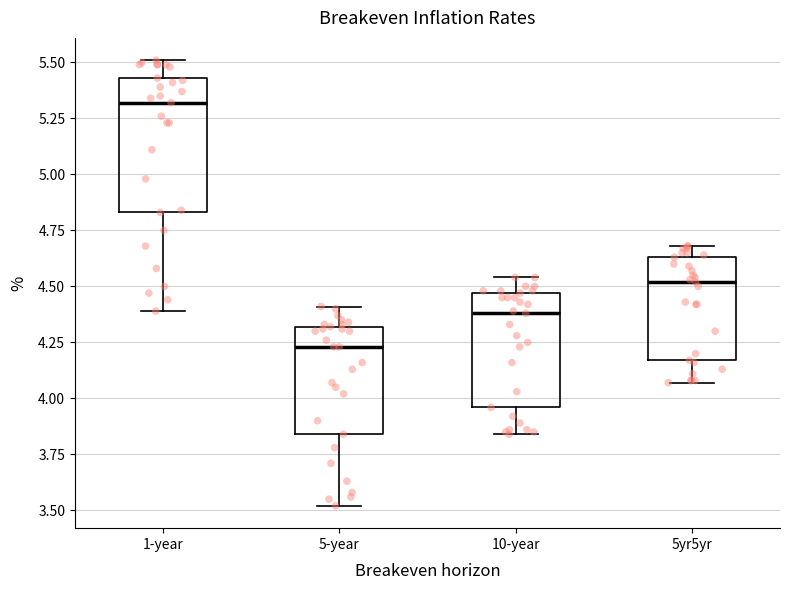

Reading left to right, transcribe this box plot: for each box, give where its median line is, the range the box spans, and where its two whiskers end, as read against the y-axis. The values are not printed on the chart, so give them approximately, as read against the axis.

1-year: median 5.30, box 4.85 to 5.45, whiskers 4.40 to 5.50
5-year: median 4.25, box 3.85 to 4.30, whiskers 3.50 to 4.40
10-year: median 4.40, box 3.95 to 4.45, whiskers 3.85 to 4.55
5yr5yr: median 4.50, box 4.15 to 4.65, whiskers 4.05 to 4.70